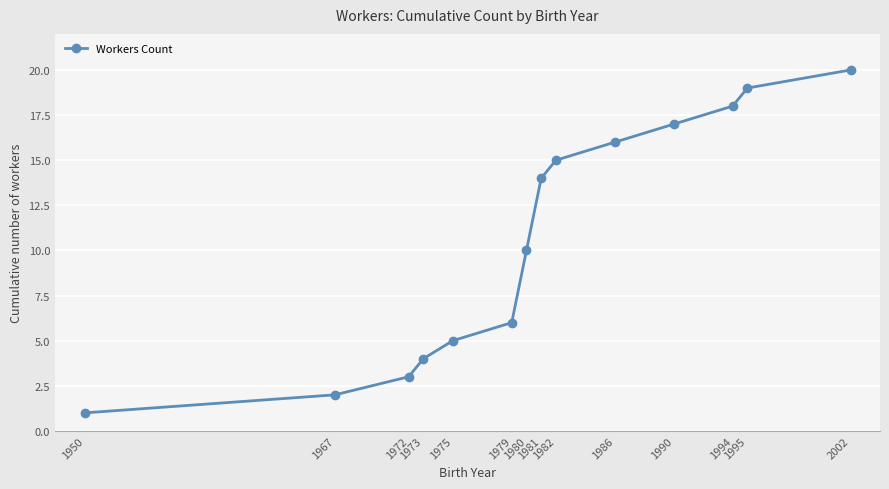

Which label corresponds to the smallest value in the chart?

1950